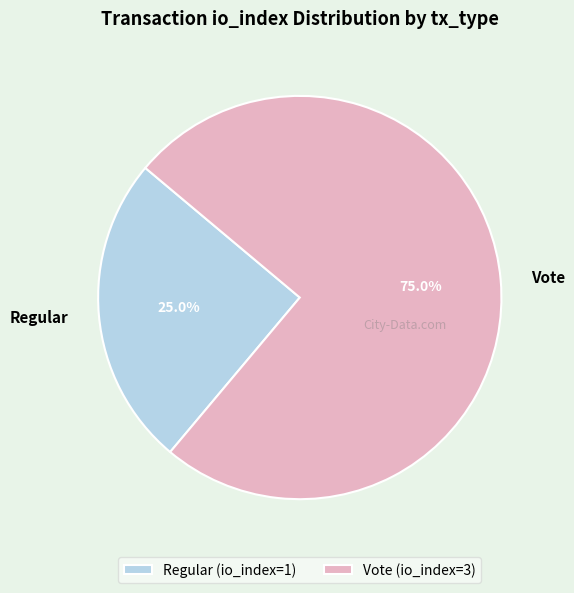

To the nearest percent, what is the difference between the largest and smallest slice percentages?

50%